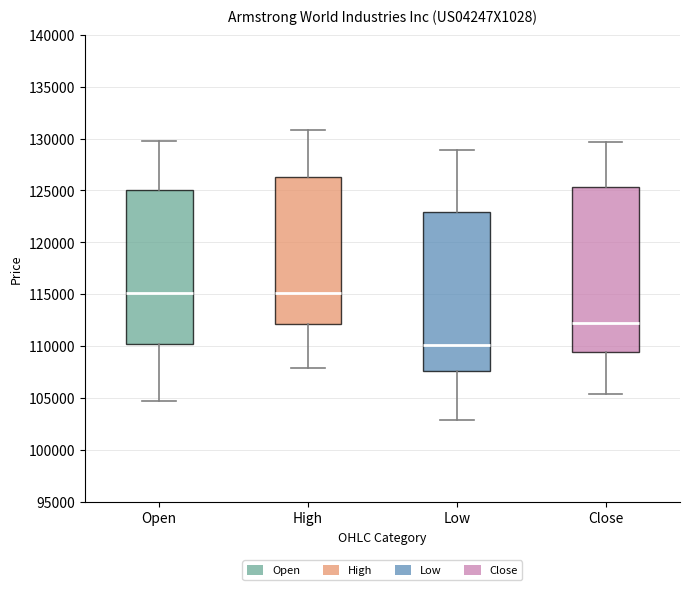

Where is the upper edge of the box for Close on the y-axis? The values are not printed on the chart, so give them approximately, as read against the axis.

125500